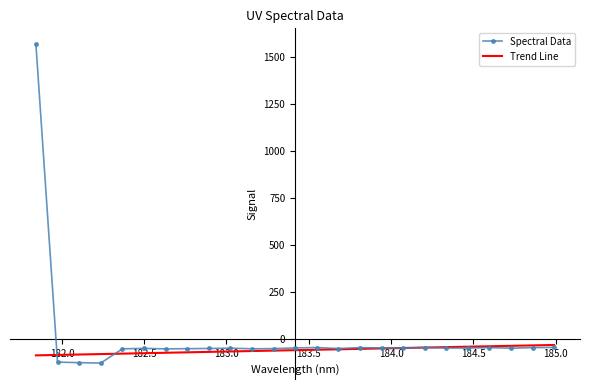

What is the minimum value shown in the chart?

-129.7